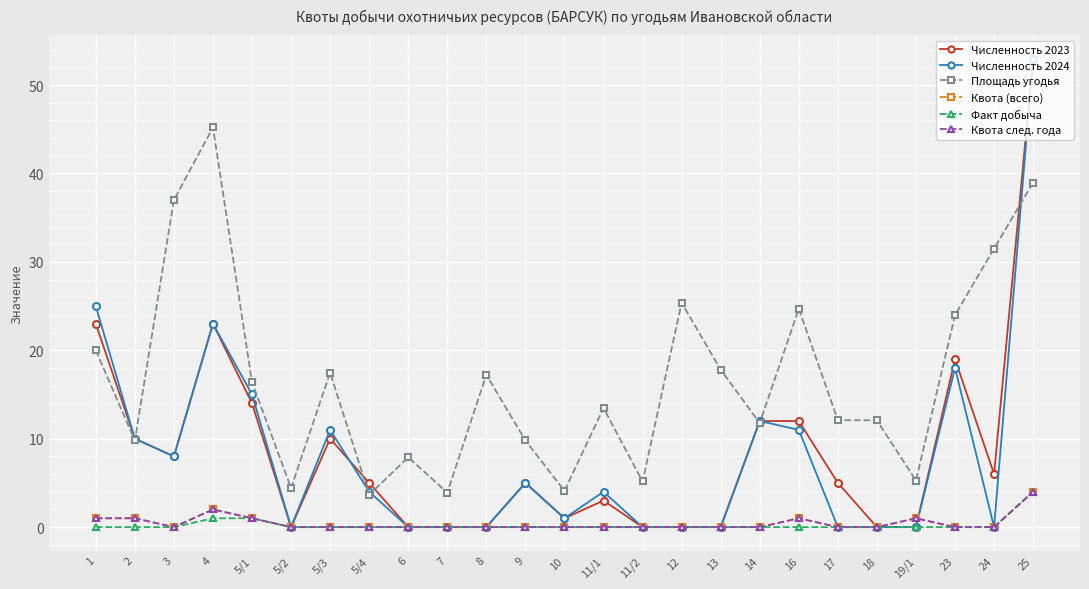

Does the chart have visible grid lines?

Yes